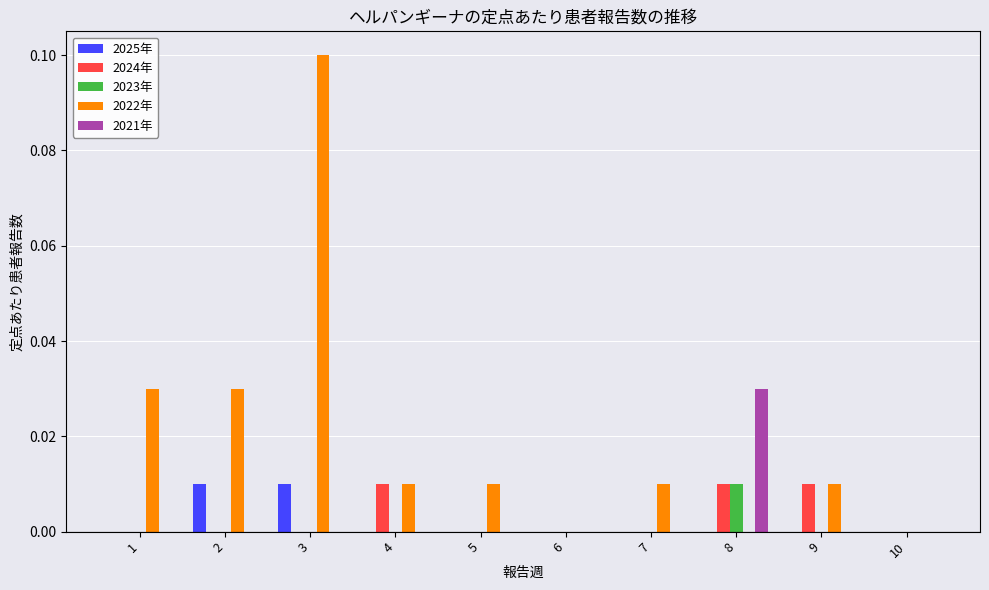

Count the 2023年 values in the range 0 to 1.

10